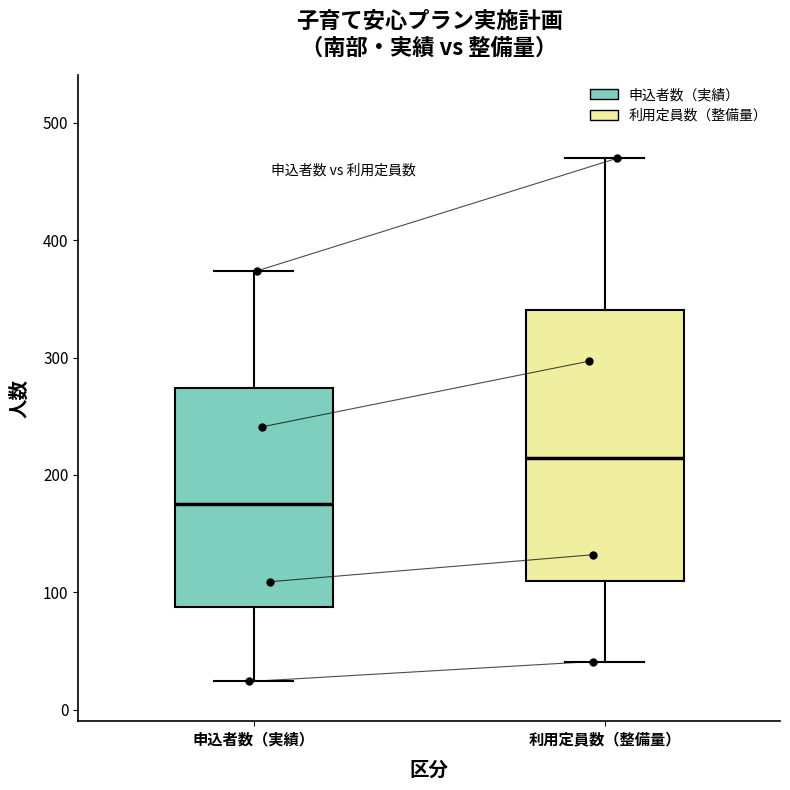

Where does the median line of the box for 申込者数（実績） sit on the y-axis? The values are not printed on the chart, so give them approximately, as read against the axis.

180